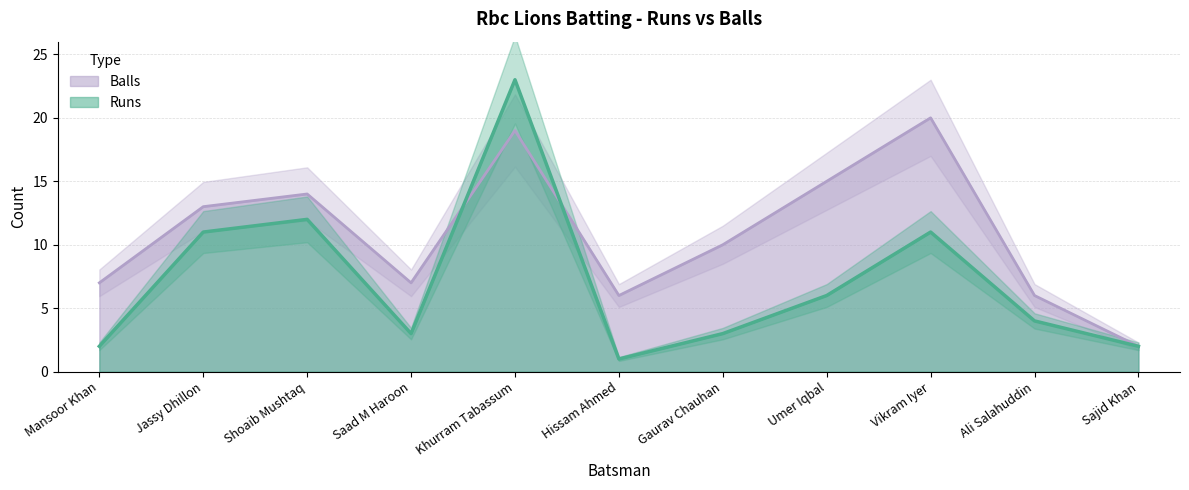

How many series are shown in this chart?

2